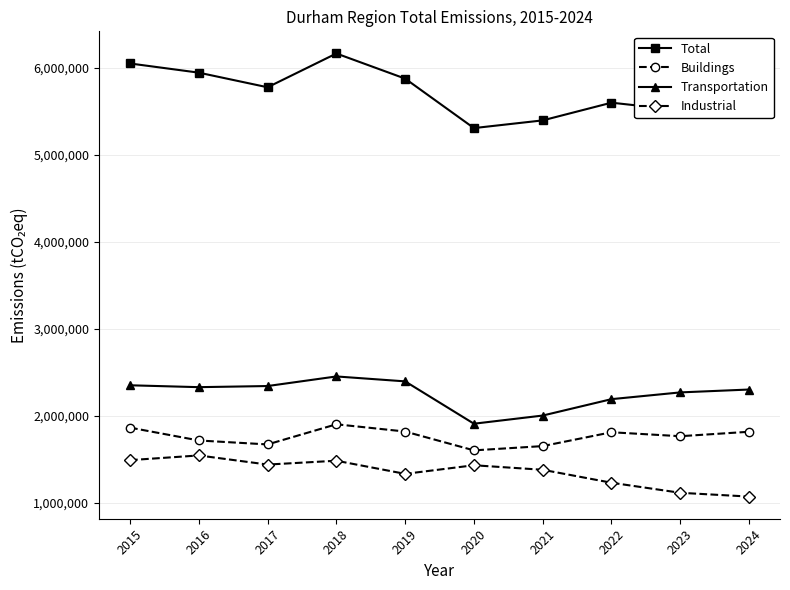

What is the highest value of the Industrial series?

1541807